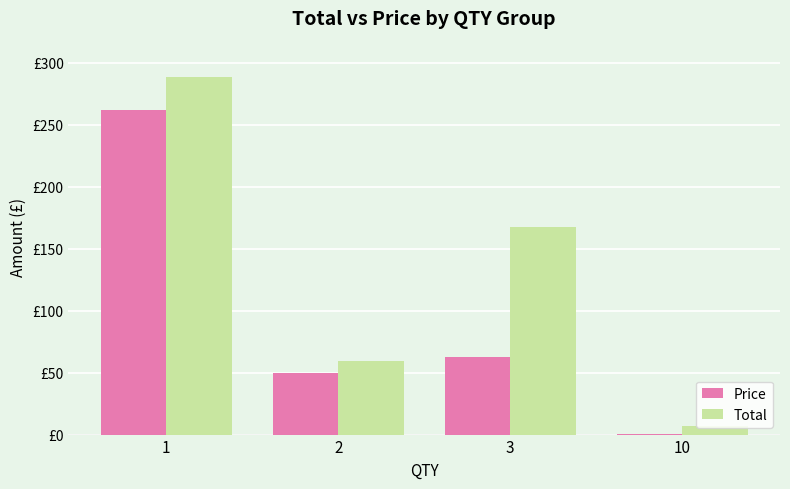

Are the bars horizontal?

No